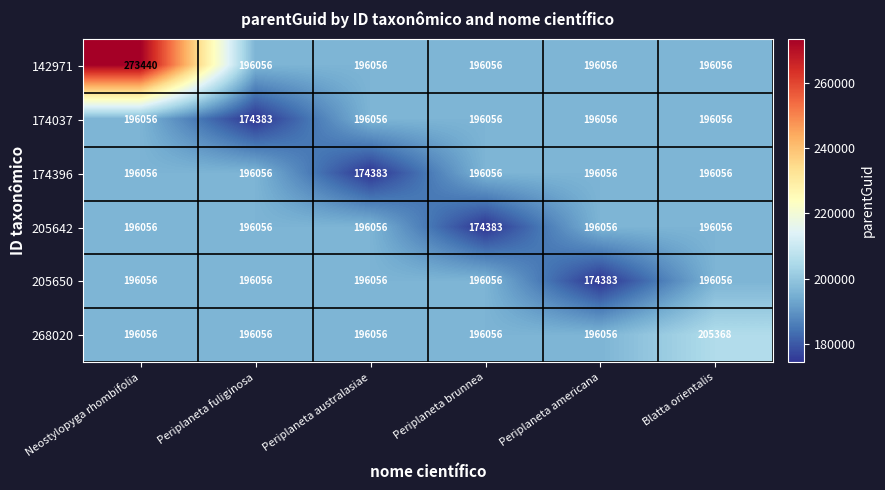

At how many categories does at least one series exceed 187947?

6